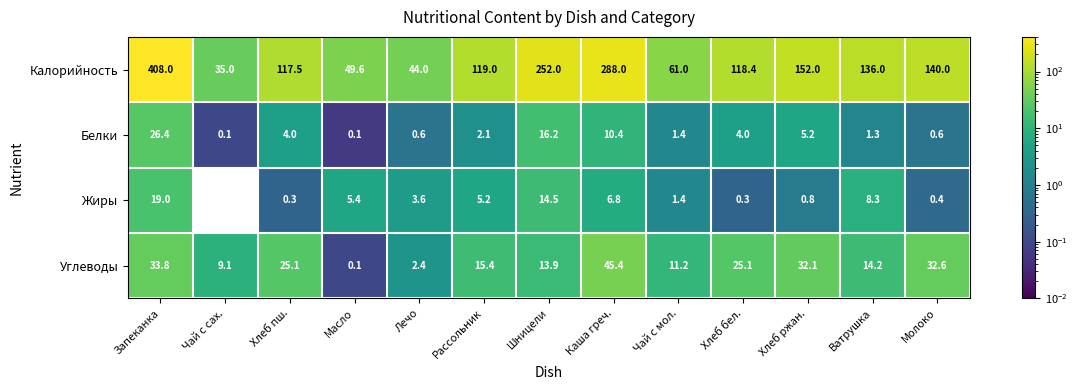

Which series has the largest total across all categories?

Калорийность